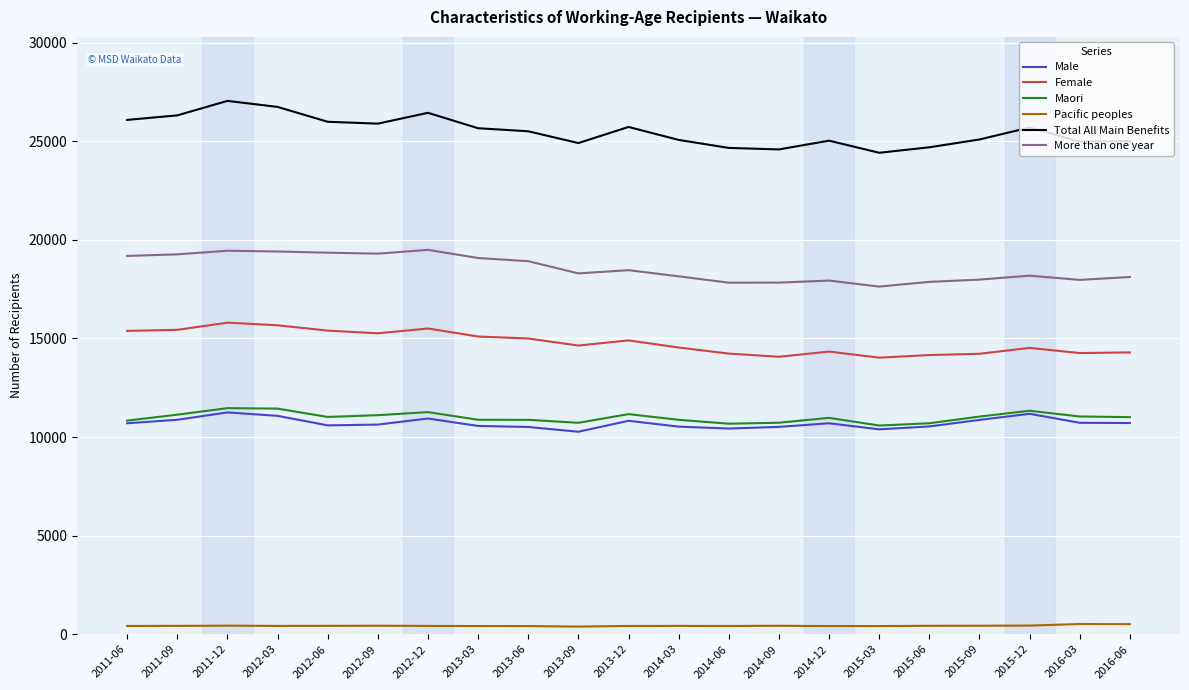

Which series has the widest spread of values?

Total All Main Benefits